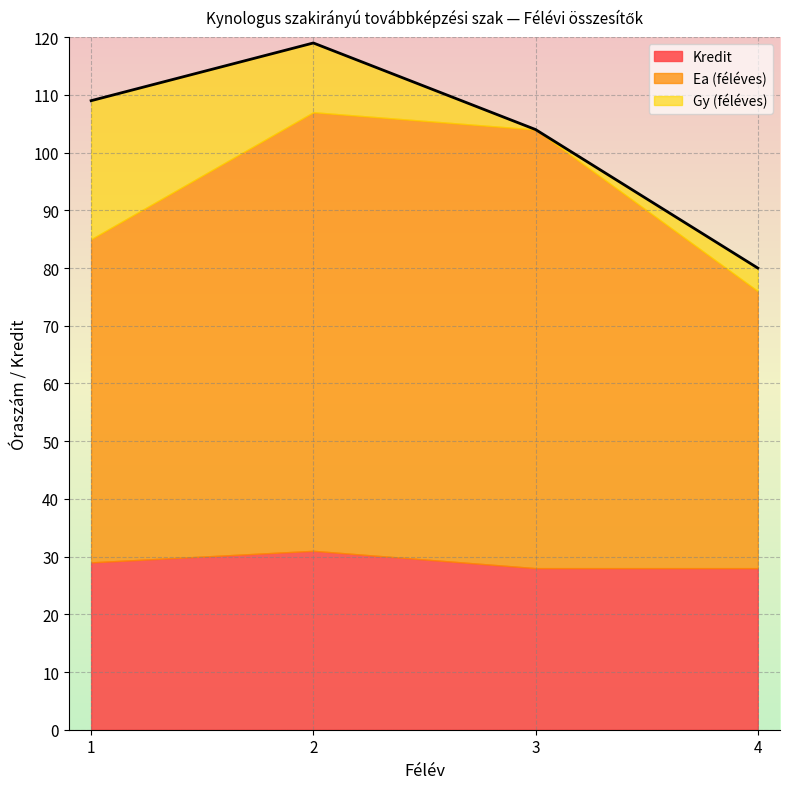

At which category is the sum across all series the highest?

2